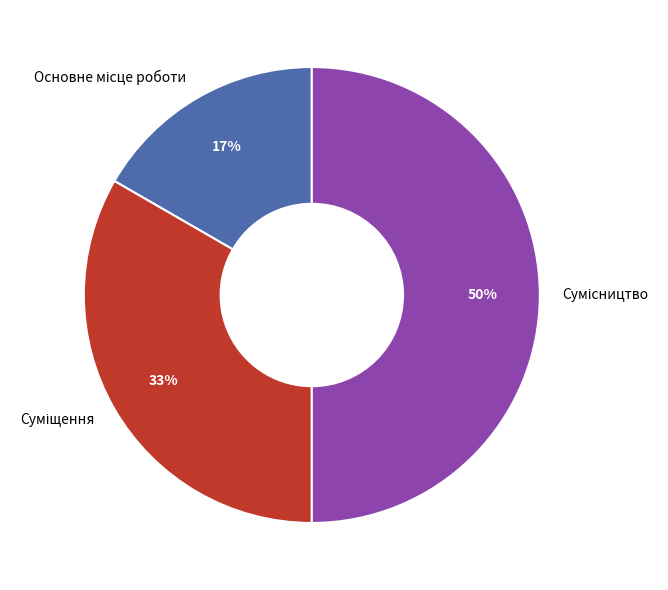

To the nearest percent, what is the difference between the largest and smallest slice percentages?

33%